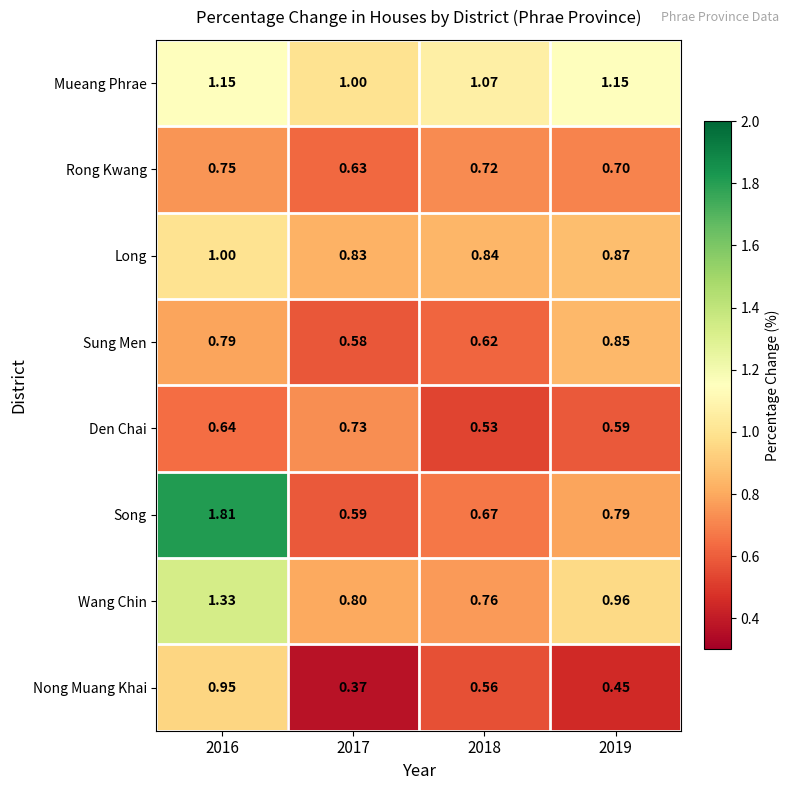

Which series changed the most between 2016 and 2017?

Song